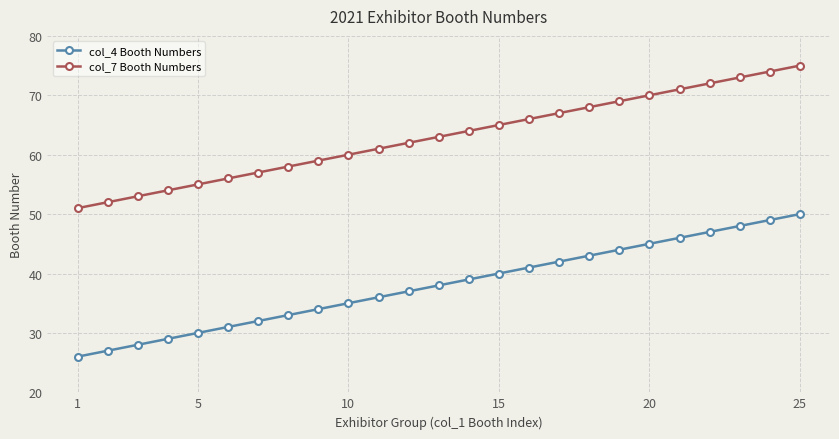

What is the average value of the col_7 Booth Numbers series?

63